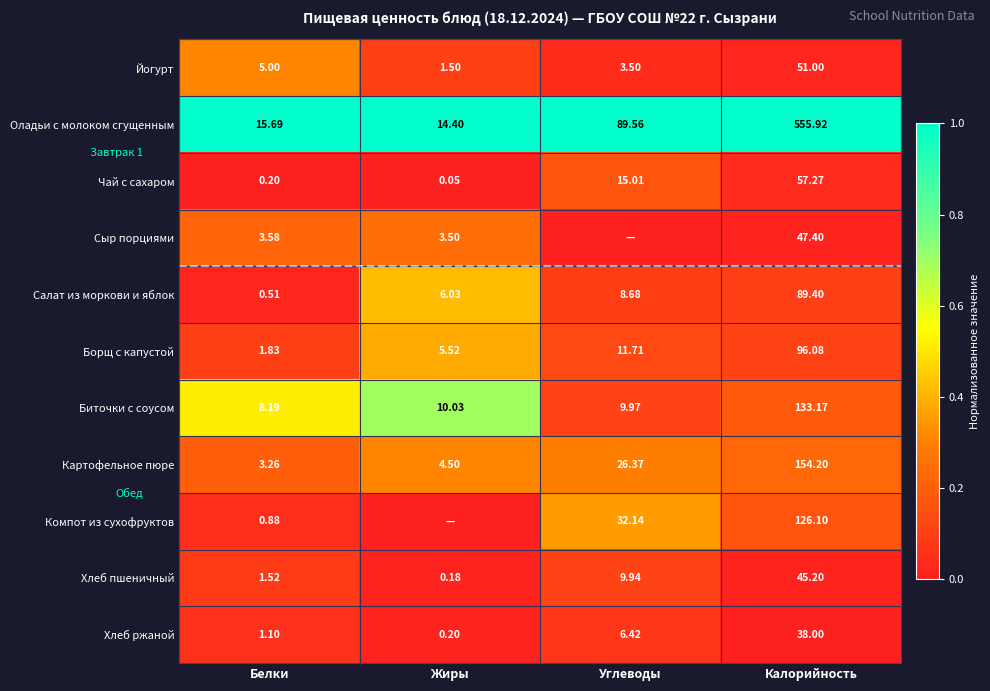

Is the value of Йогурт at Калорийность greater than the value of Чай с сахаром at Углеводы?

Yes